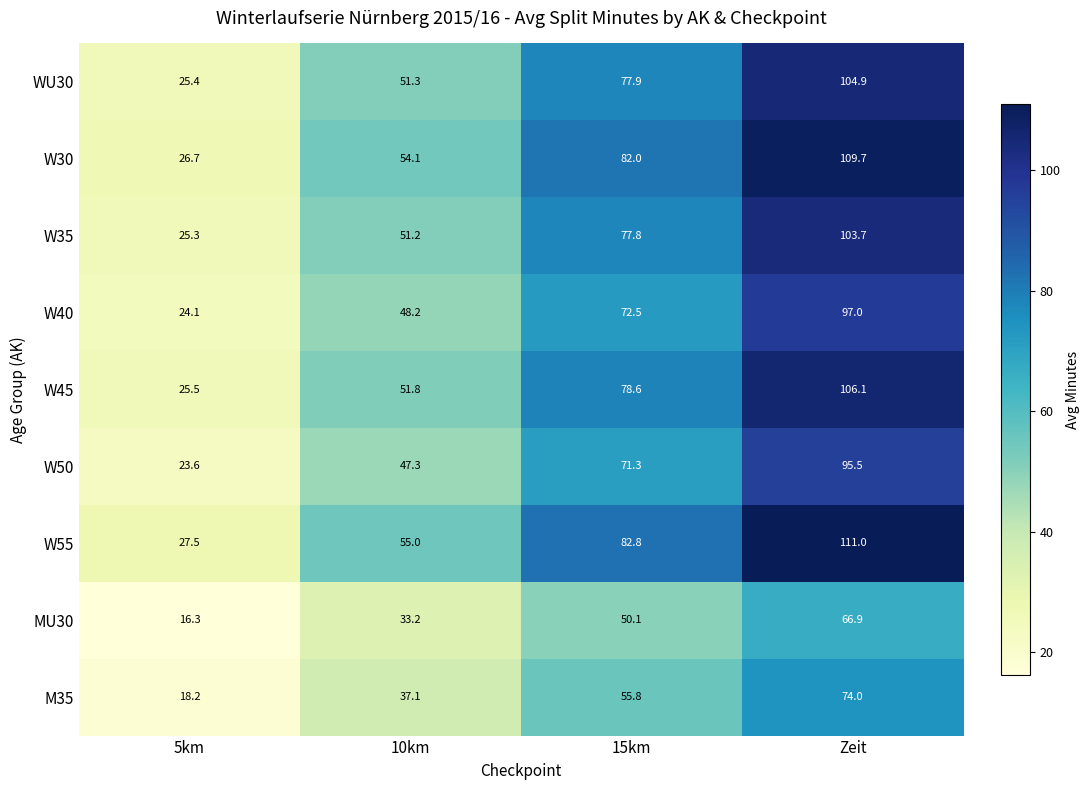

What is the total value across all series at 5km?

212.6